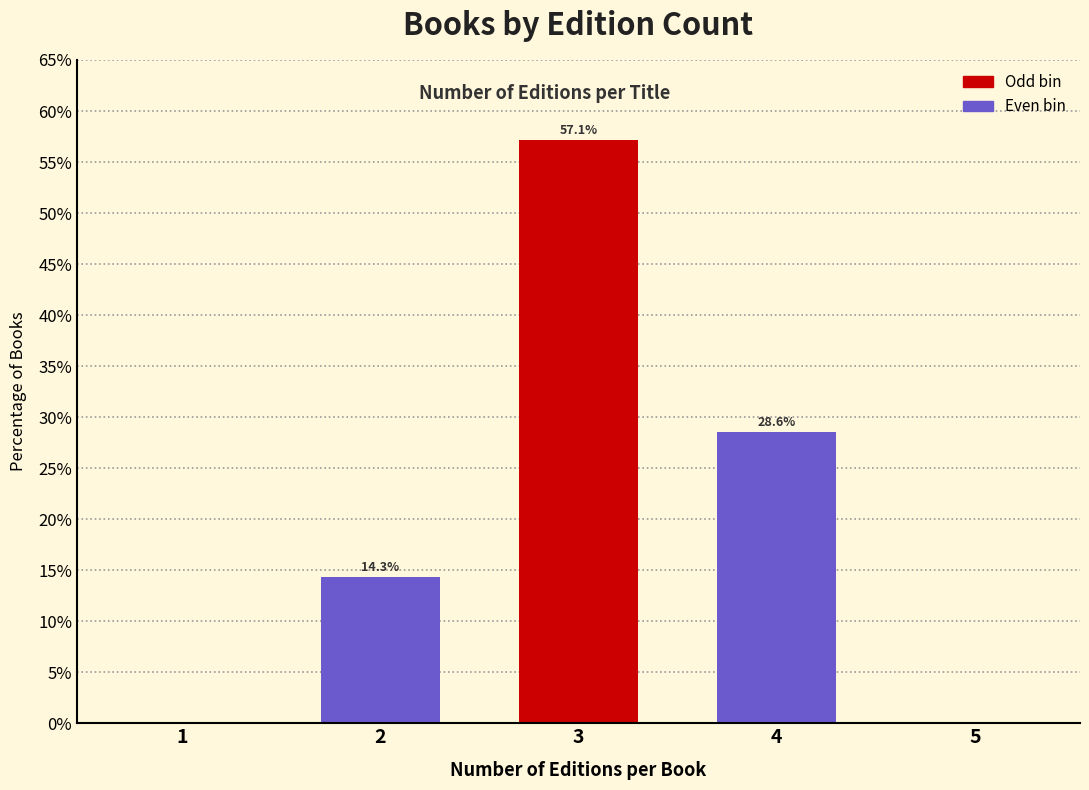

Reading right to left, what are all the values shown in this chart?

5=0.0	4=28.6	3=57.1	2=14.3	1=0.0